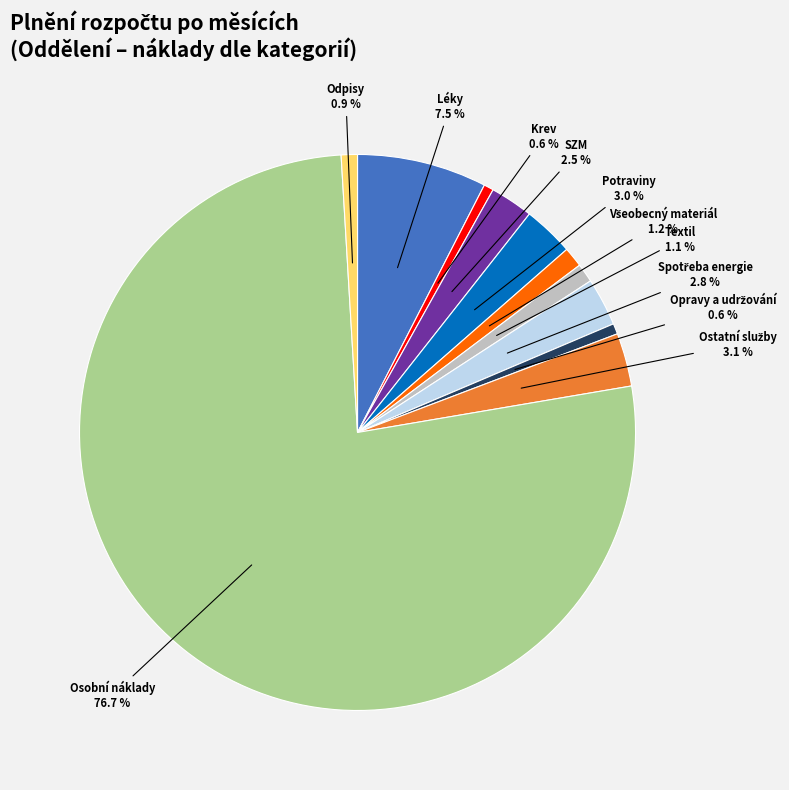

Combined, what portion of the pie is Krev 0.6 % and Léky 7.5 %?

8.1%